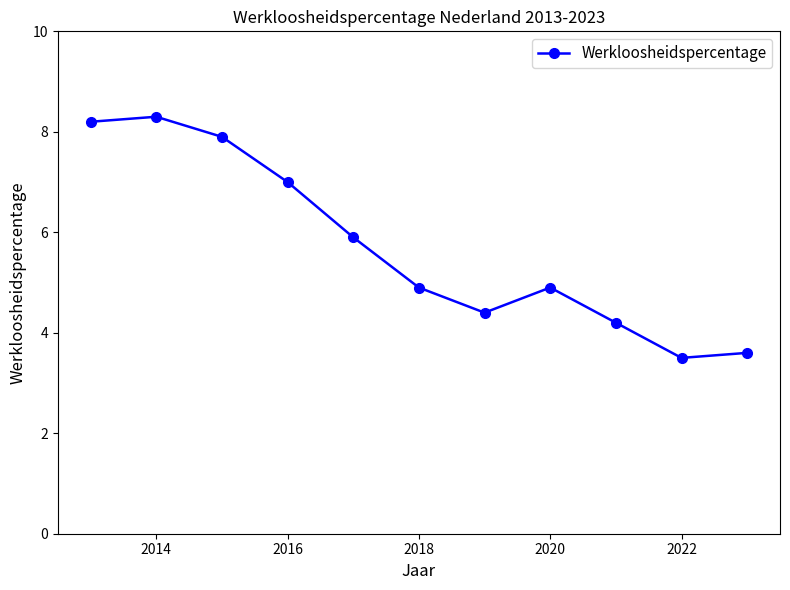

What is the value of the 3rd point from the left?

7.9